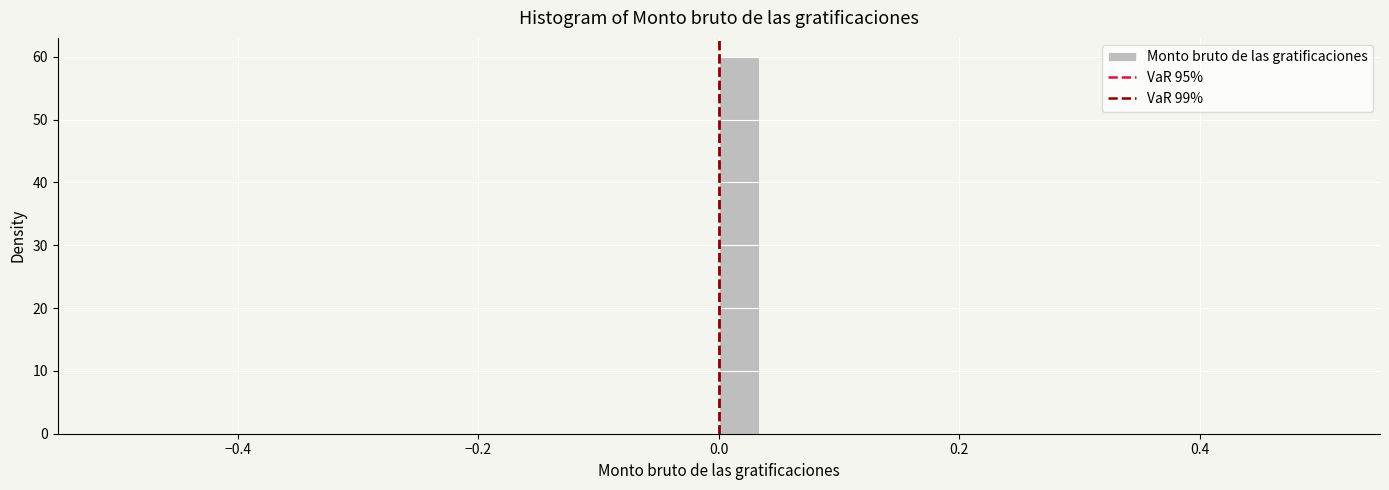

Around what value on the x-axis is the tallest bar? Give the approximate position of its centre, as read against the axis.

0.02